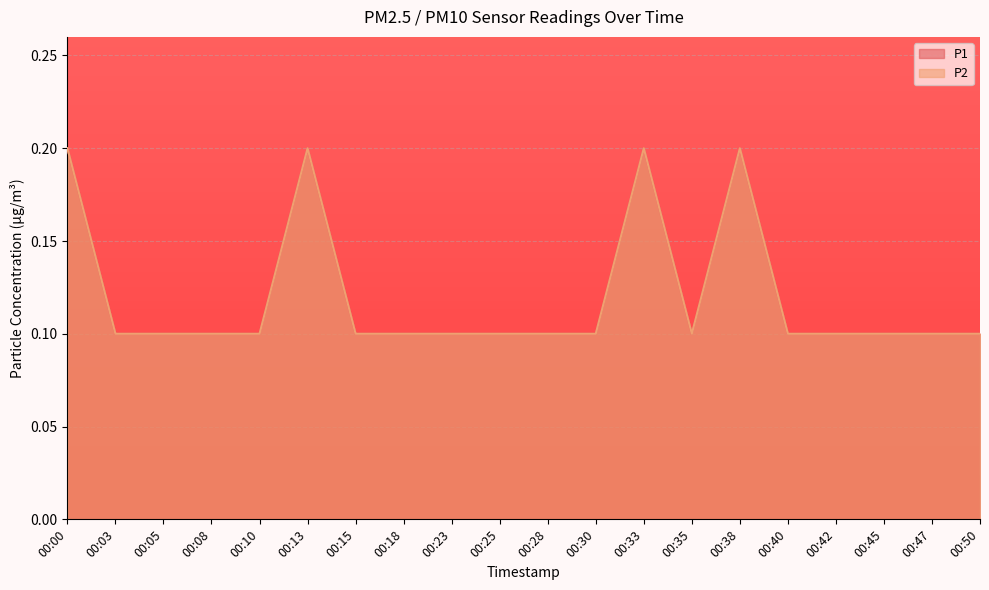

True or false: P2 and P1 intersect in this chart.

False